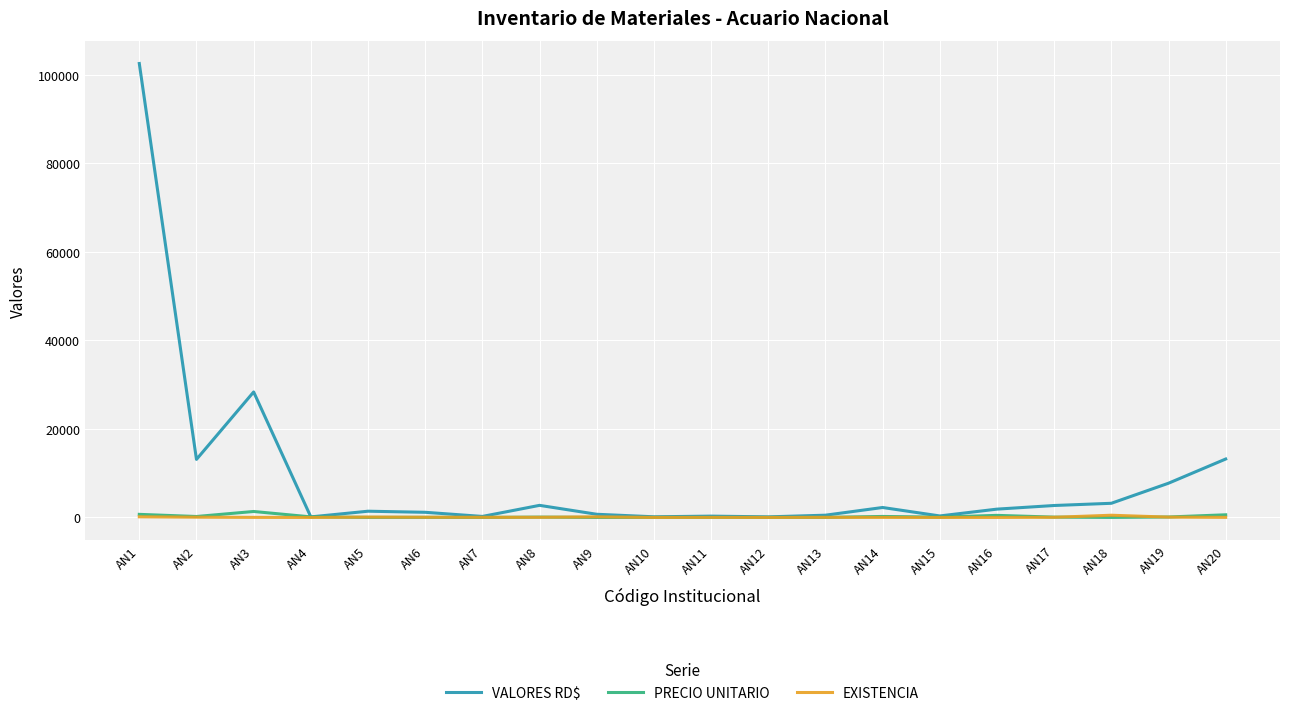

At which category is the sum across all series the highest?

AN1